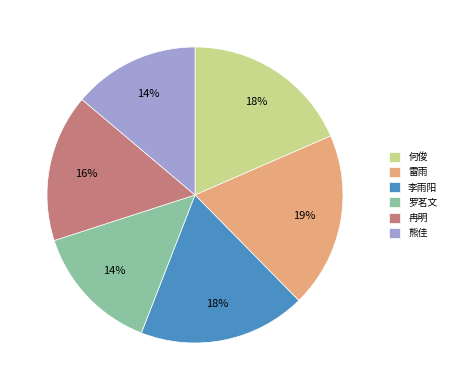

Does any single category account for the majority?

No